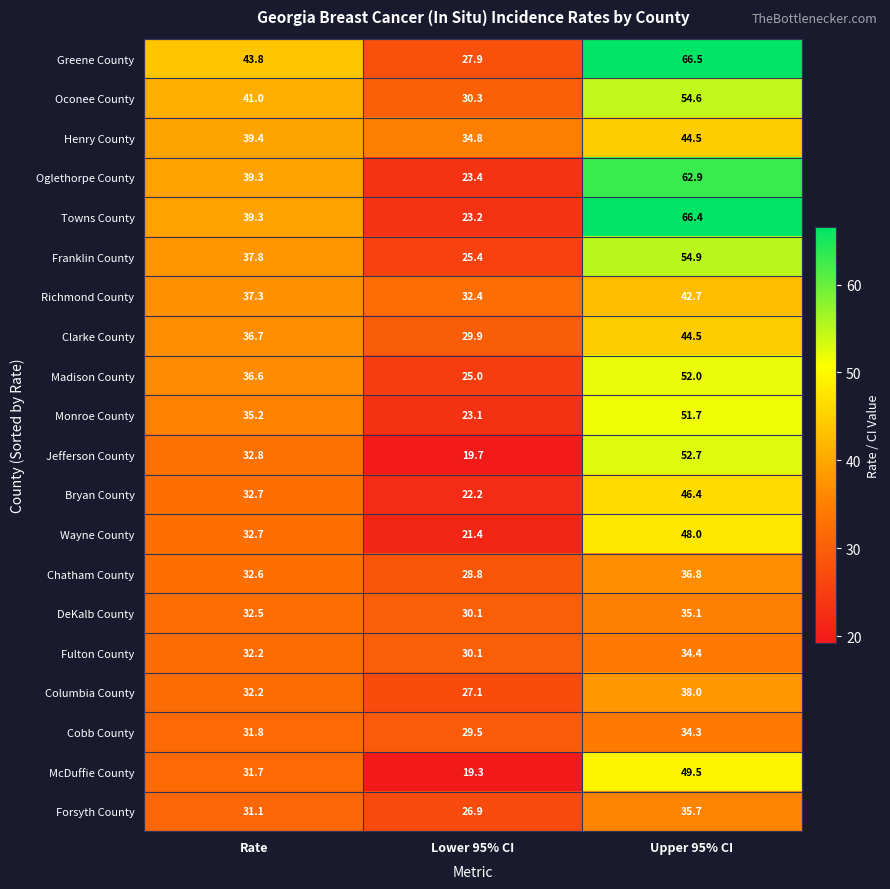

At which category does the chart reach its peak across all series?

Upper 95% CI